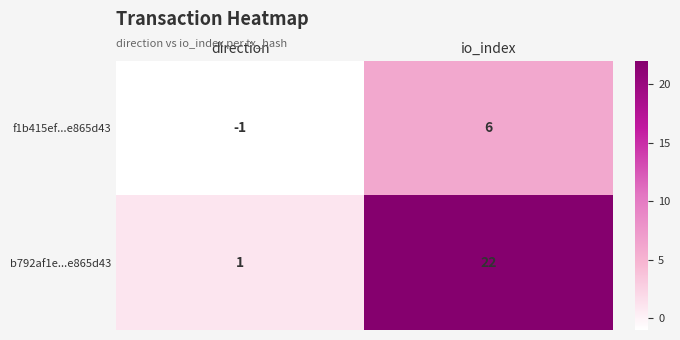

What is the difference between the f1b415ef...e865d43 values at io_index and direction?

7